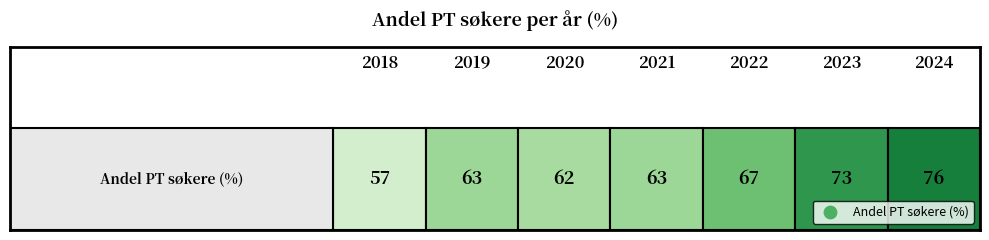

Rank the categories by value from highest to lowest.

2024, 2023, 2022, 2019, 2021, 2020, 2018